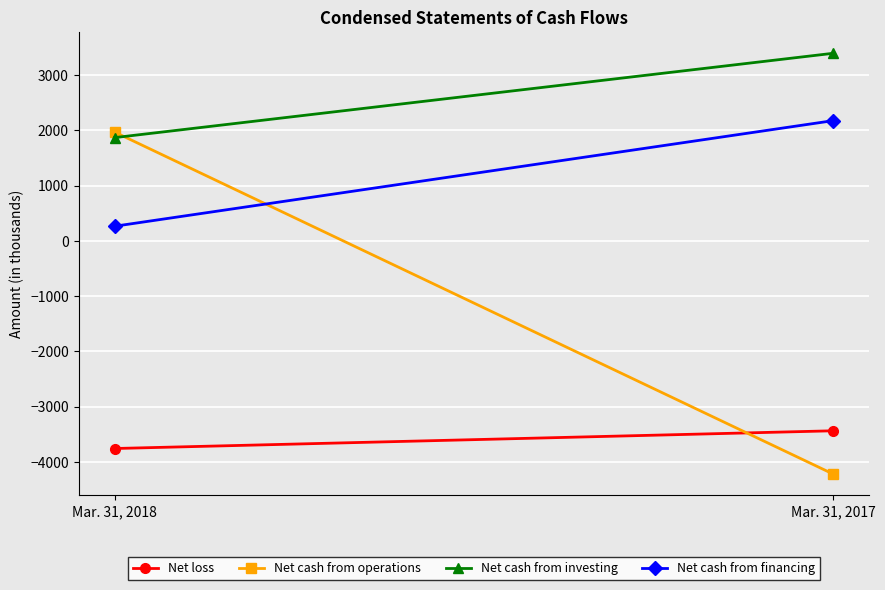

At how many categories does at least one series exceed 1486?

2